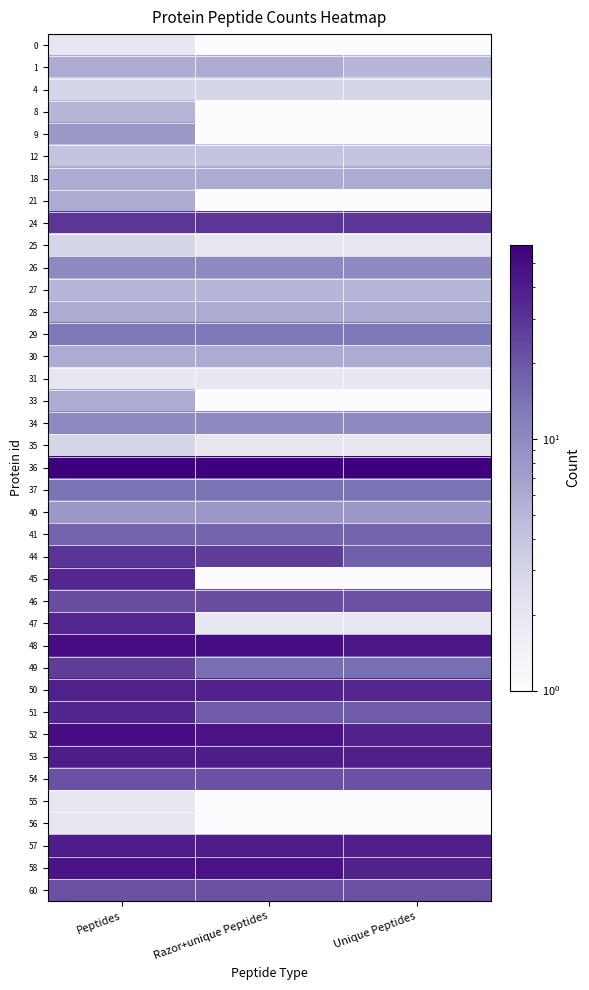

At which category is the sum across all series the highest?

Peptides